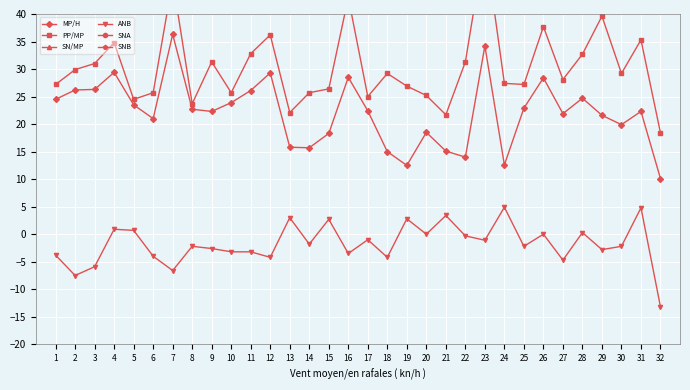

How many lines are shown in the chart?

6